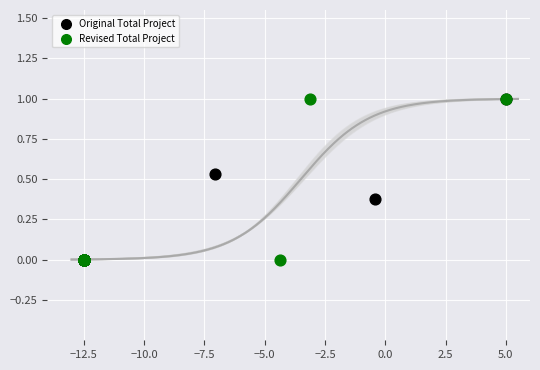

What are all the series names shown in the legend?

Original Total Project, Revised Total Project